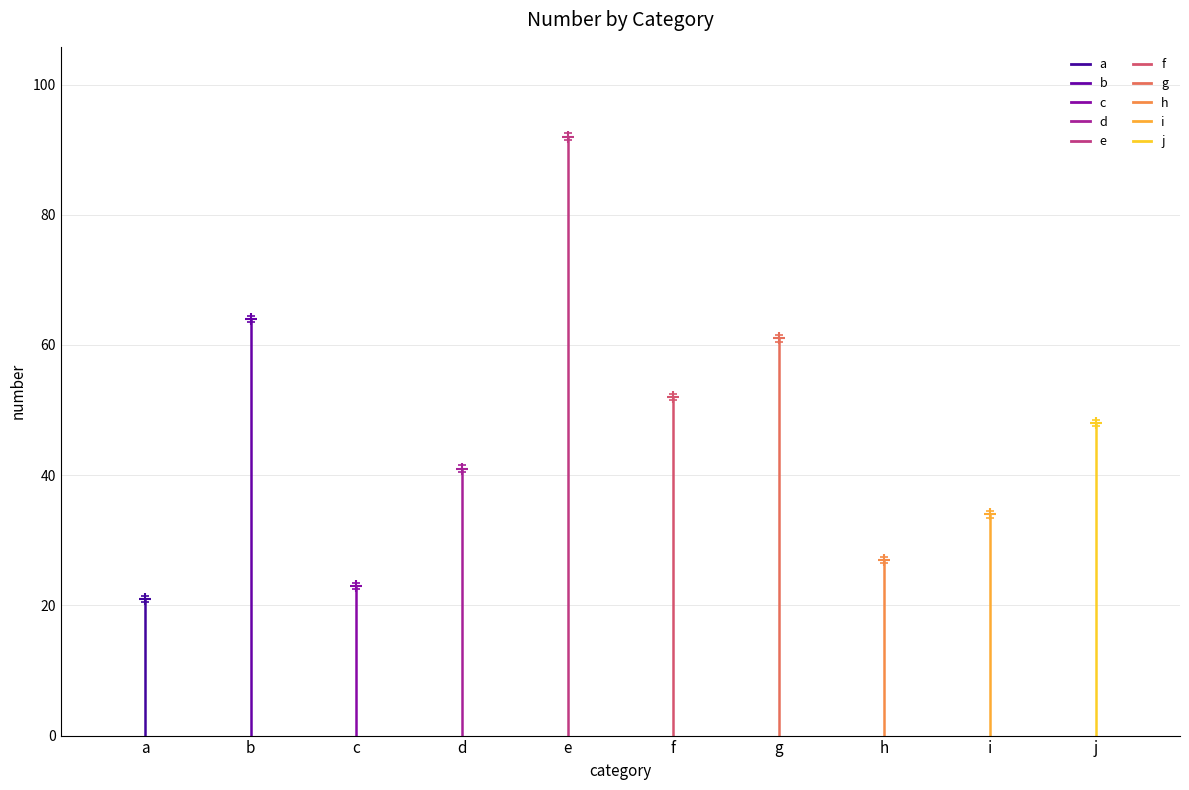

Rank the categories by value from lowest to highest.

a, c, h, i, d, j, f, g, b, e